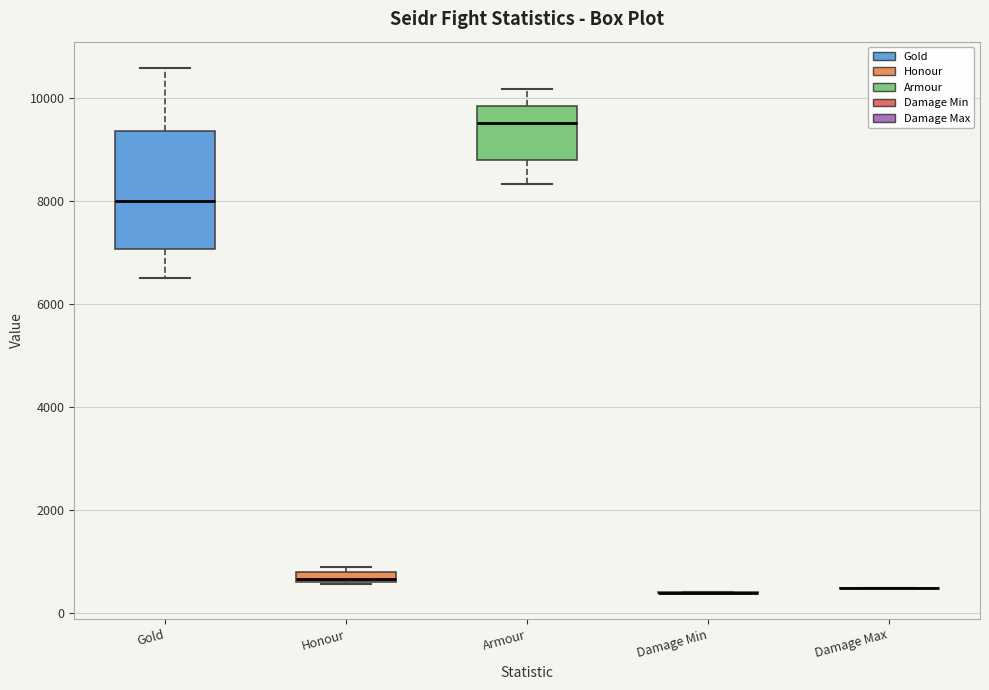

Where does the lower whisker of the box for Armour end on the y-axis? The values are not printed on the chart, so give them approximately, as read against the axis.

8400